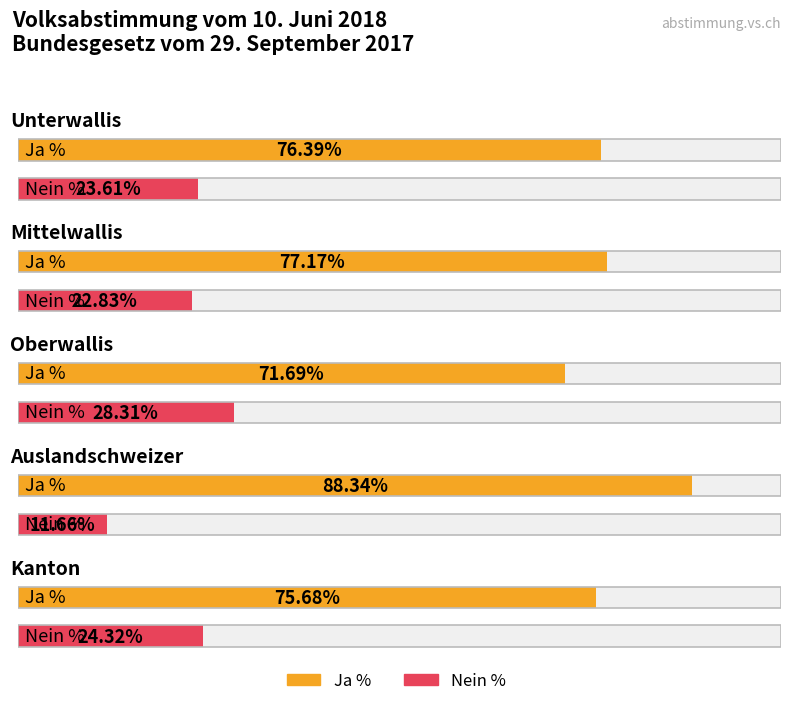

Where does the Nein % series first go above 23?

Unterwallis